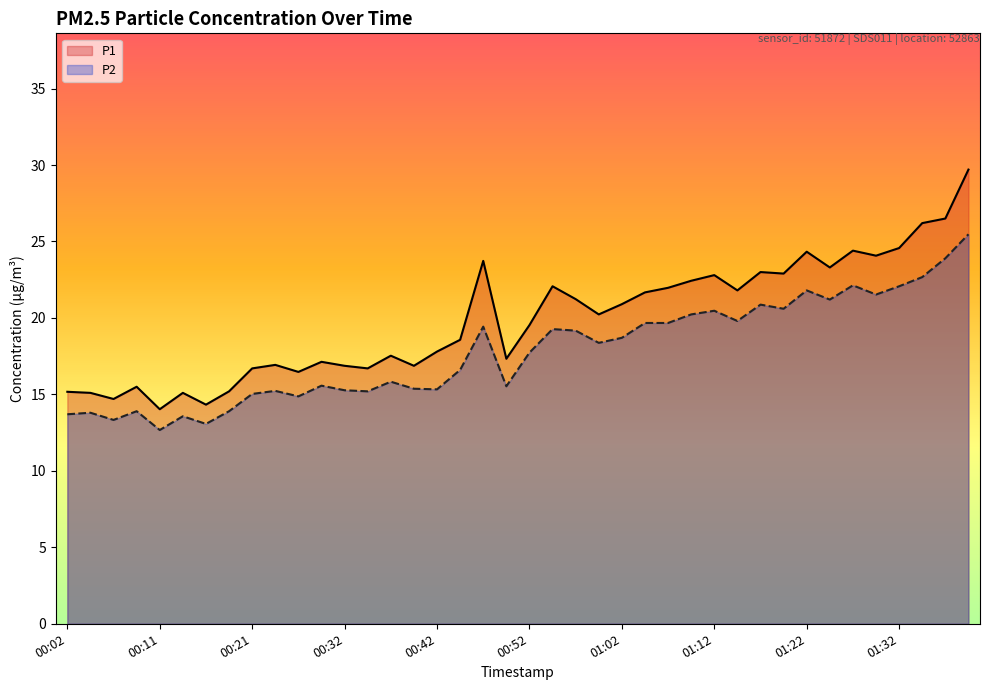

True or false: P2 has more than 2 interior local peaks.

True